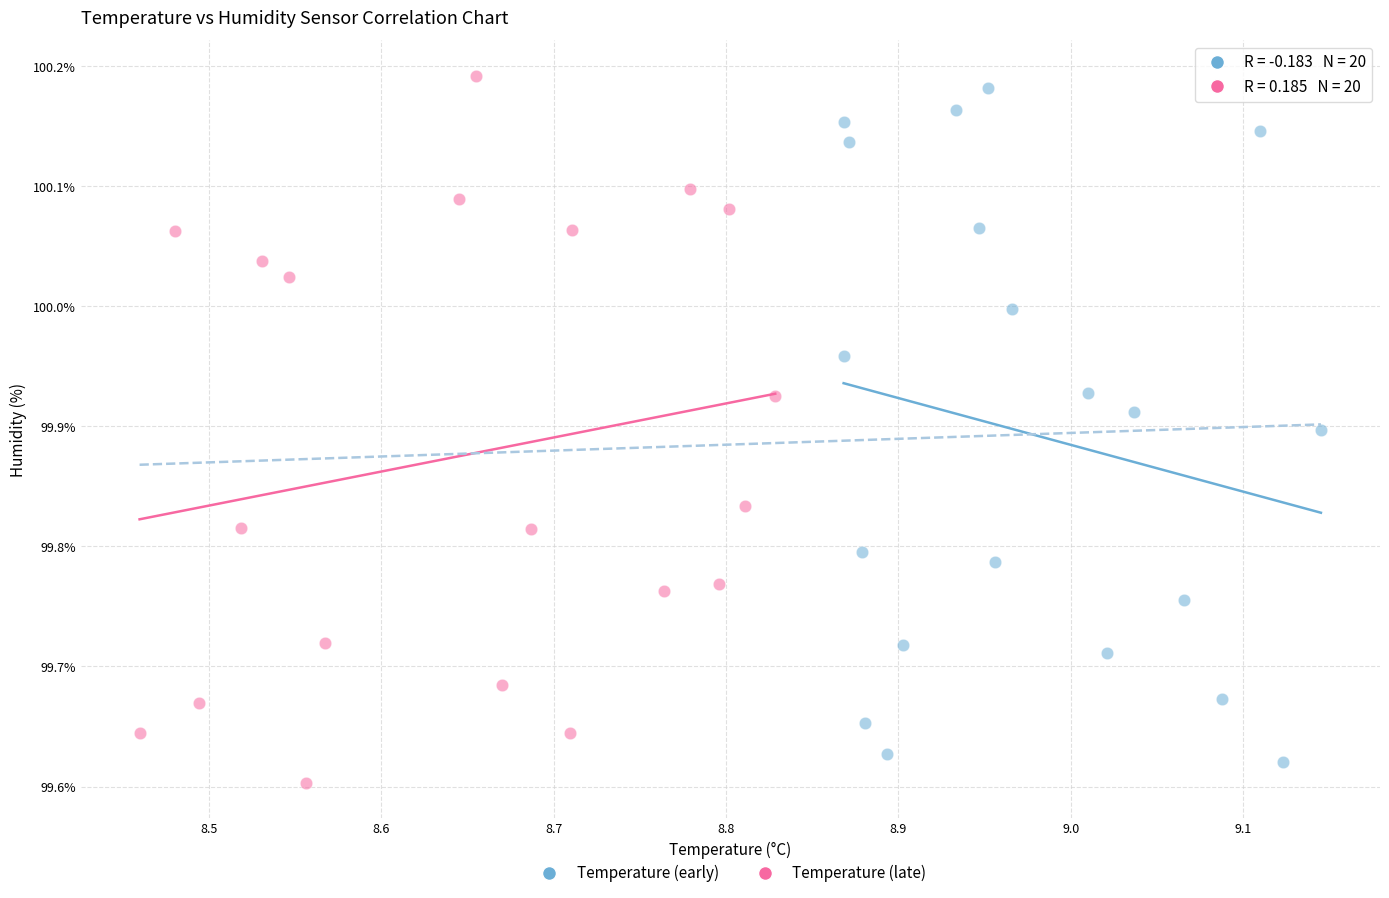

What are all the series names shown in the legend?

Temperature (early), Temperature (late)